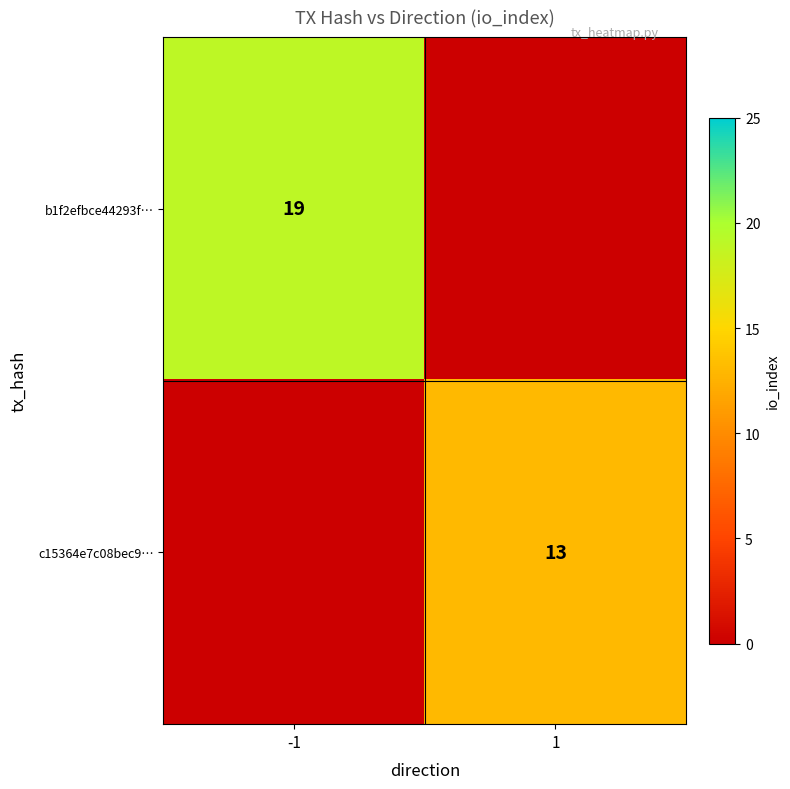

Count the number of categories in the chart.

2